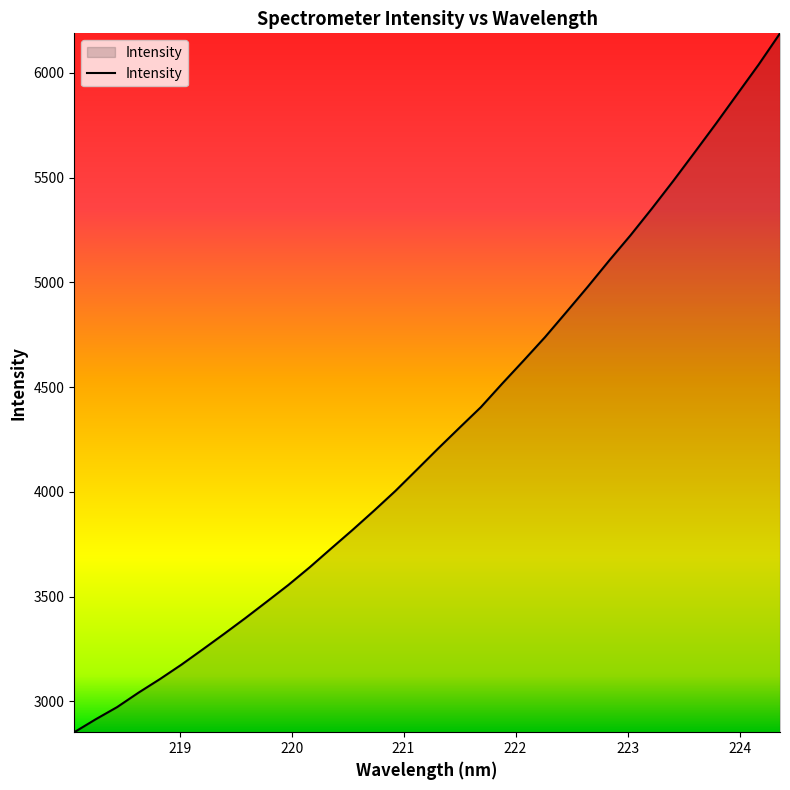

What is the maximum value shown in the chart?

6188.1